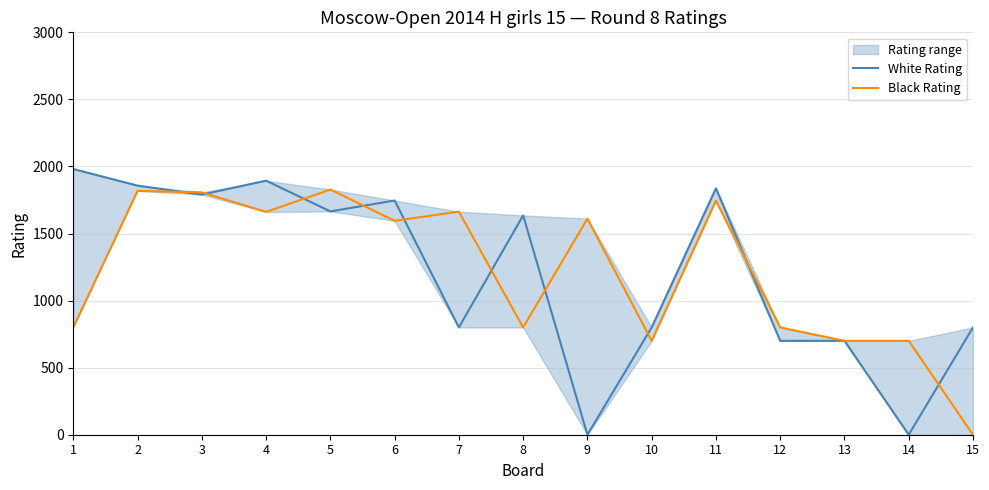

What is the sum of the White Rating values at 2 and 8?

3492